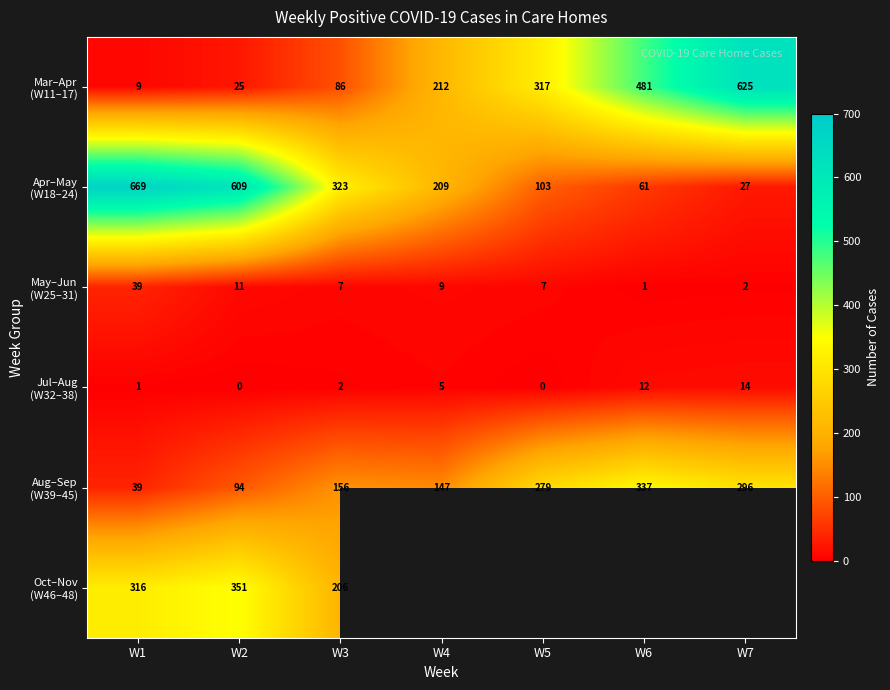

How many data points in Aug–Sep (W39–45) are less than 156?

3